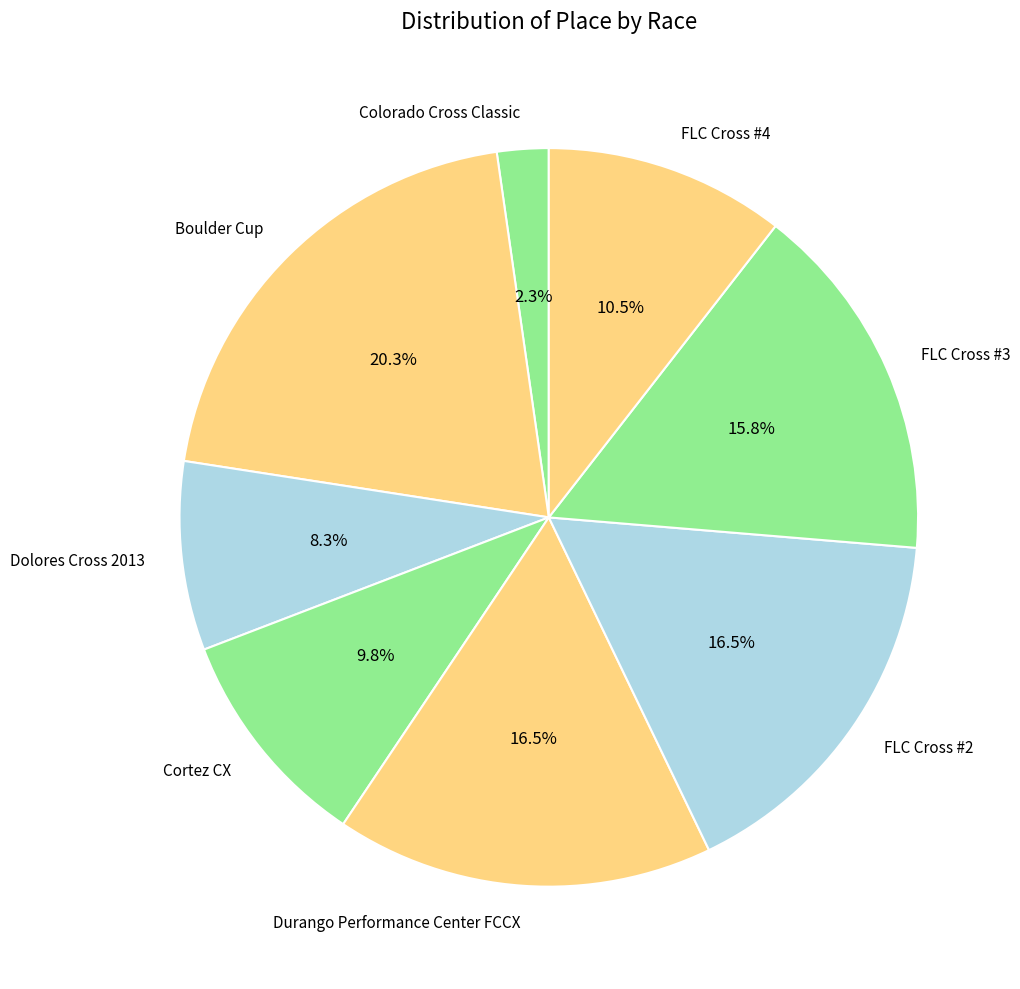

To the nearest percent, what portion does FLC Cross #3 represent?

16%